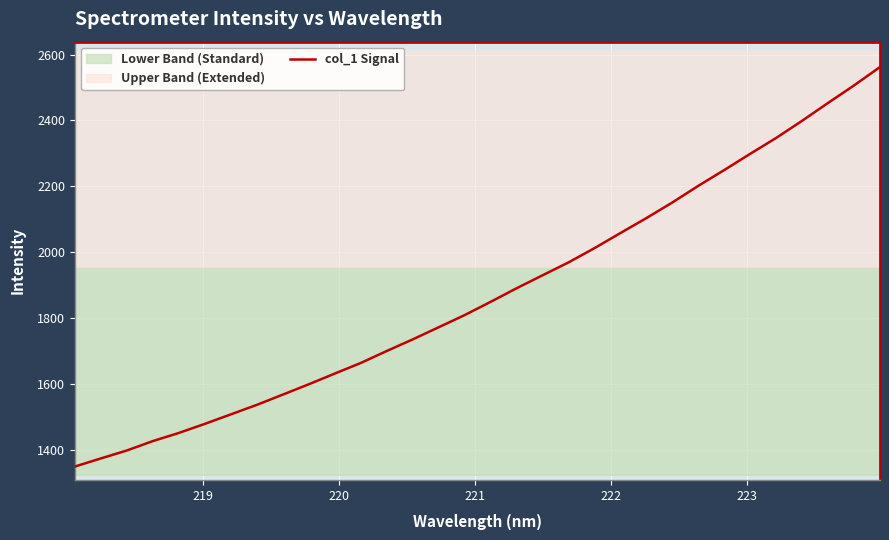

True or false: the data has more than 0 interior local peaks.

False